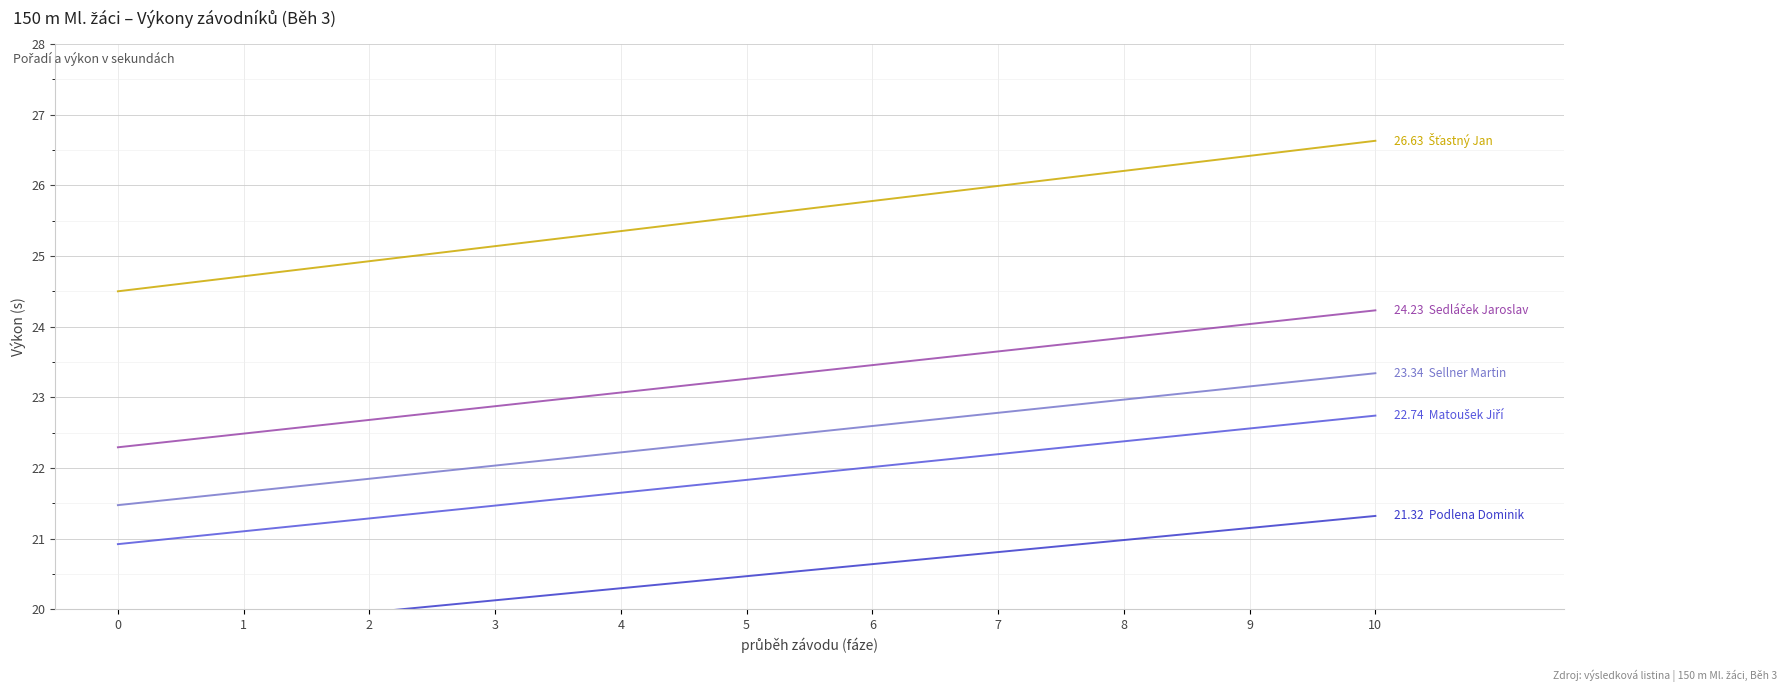

True or false: Matoušek Jiří has a value of 30.1 at 8.

False